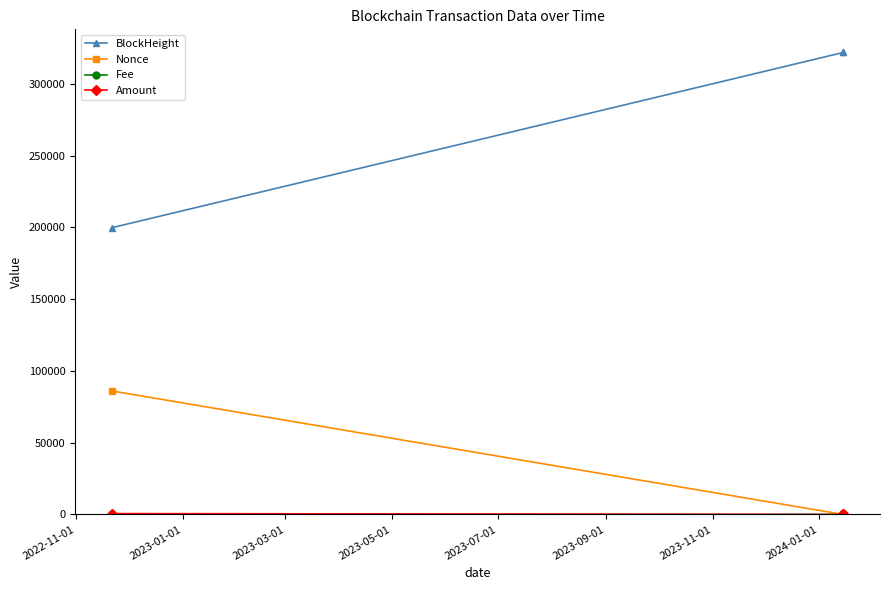

At how many categories does at least one series exceed 38821?

3